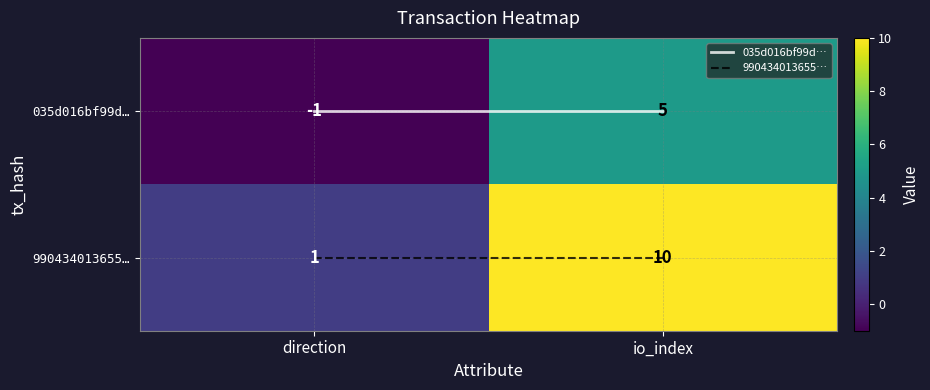

Which category has the lowest value across all series?

direction